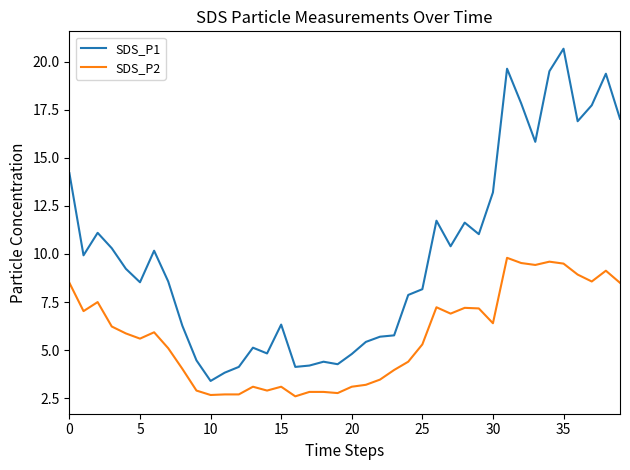

Which series has the largest total across all categories?

SDS_P1